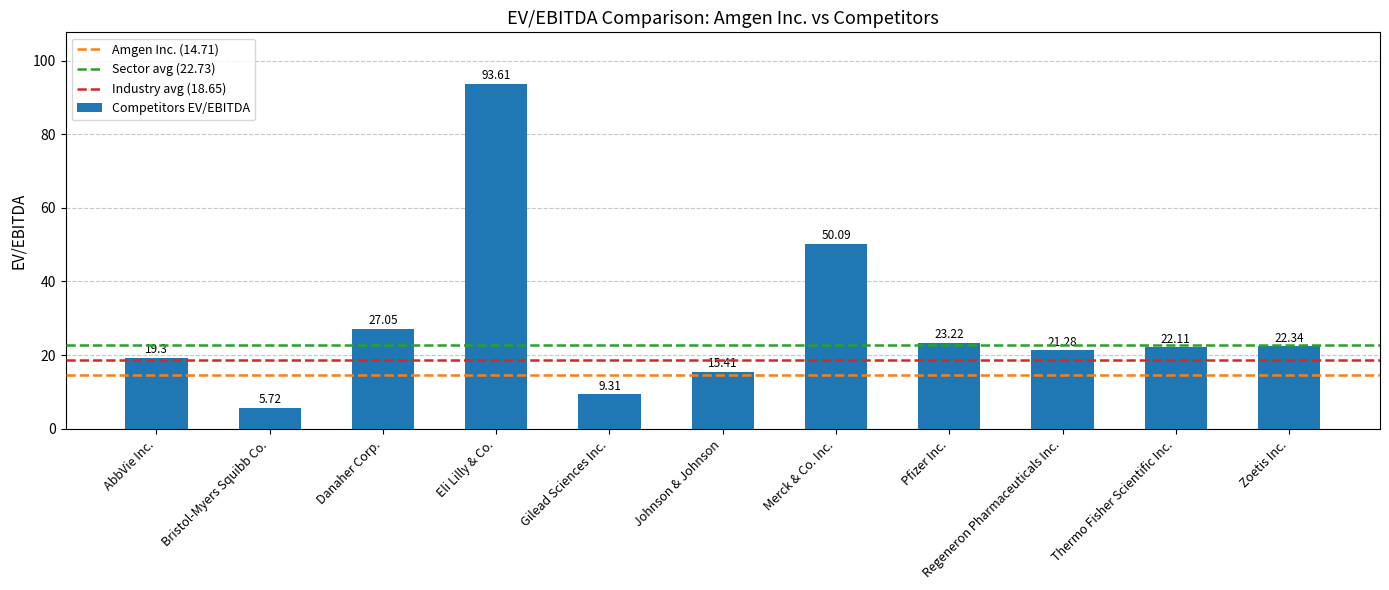

Reading left to right, transcribe all the data shown in this chart.

AbbVie Inc.=19.3	Bristol-Myers Squibb Co.=5.7	Danaher Corp.=27.1	Eli Lilly & Co.=93.6	Gilead Sciences Inc.=9.3	Johnson & Johnson=15.4	Merck & Co. Inc.=50.1	Pfizer Inc.=23.2	Regeneron Pharmaceuticals Inc.=21.3	Thermo Fisher Scientific Inc.=22.1	Zoetis Inc.=22.3